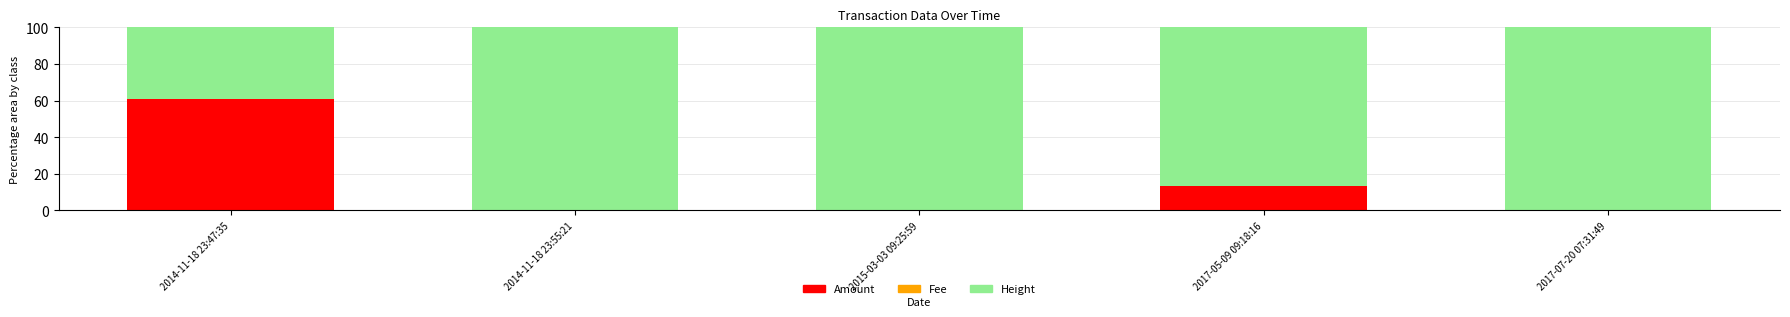

Is it true that Amount equals 20.8 at 2014-11-18 23:55:21?

False